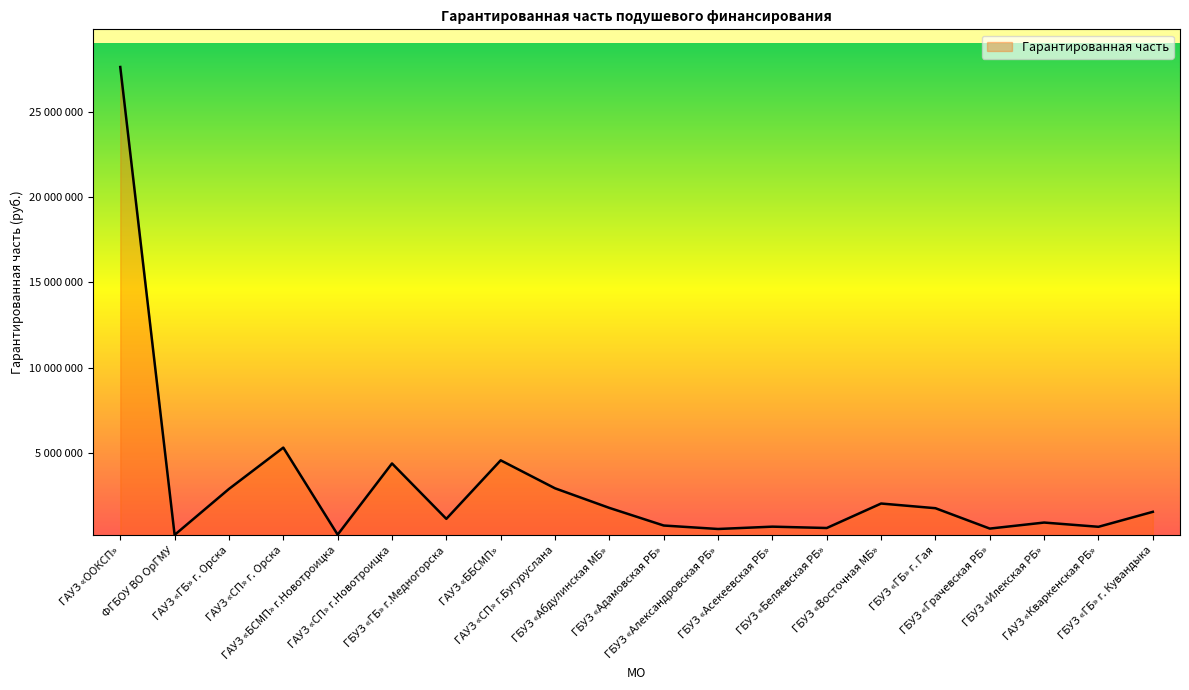

Between ГБУЗ «Грачевская РБ» and ГБУЗ «ГБ» г. Гая, which is larger?

ГБУЗ «ГБ» г. Гая